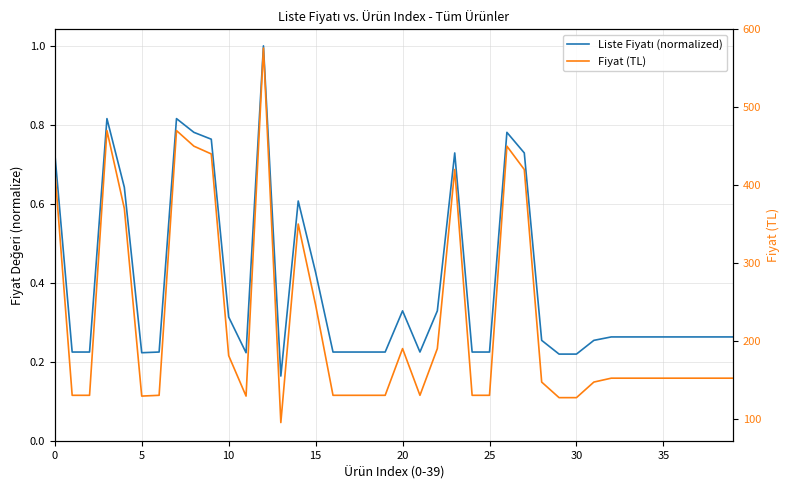

Is the value of Fiyat (TL) at 28 greater than the value of Liste Fiyatı (normalized) at 26?

Yes